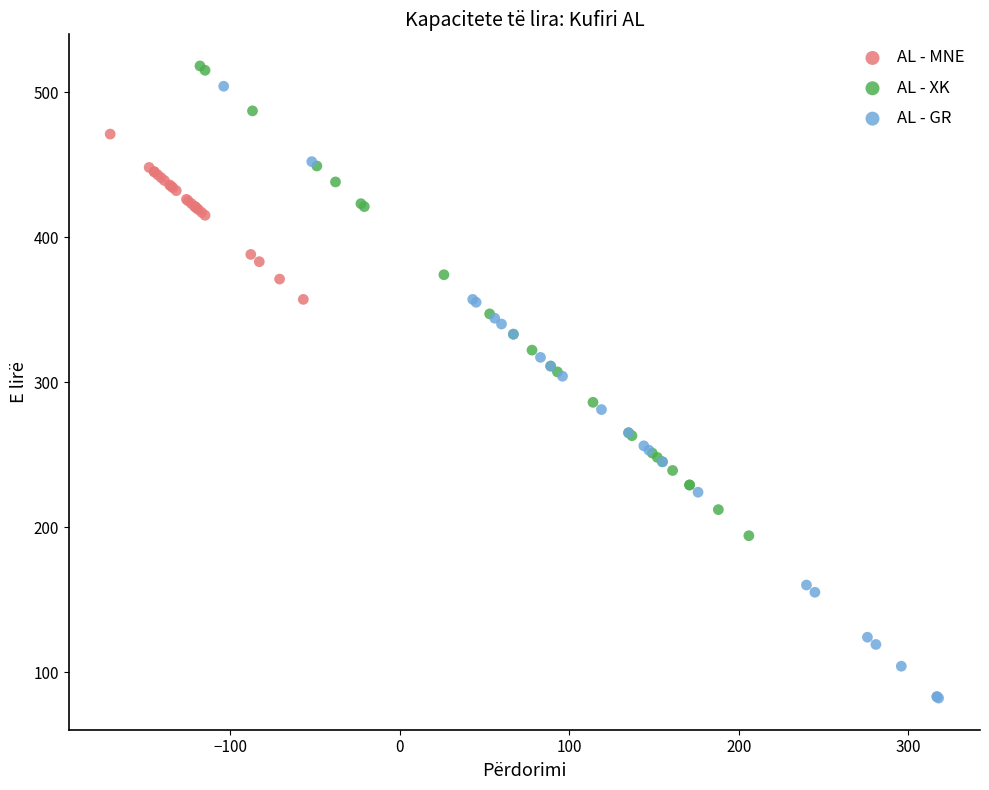

Which series contains the lowest Y value?

AL - GR